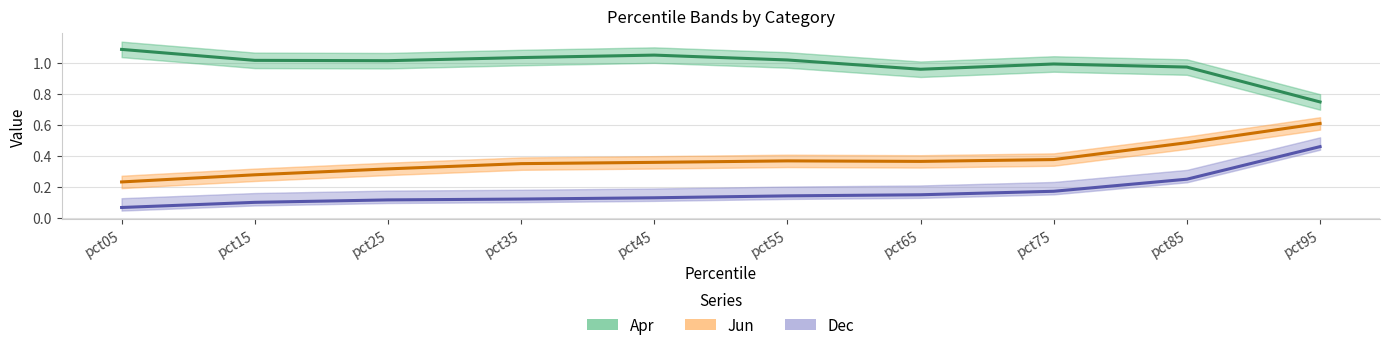

True or false: Dec and Apr intersect in this chart.

False